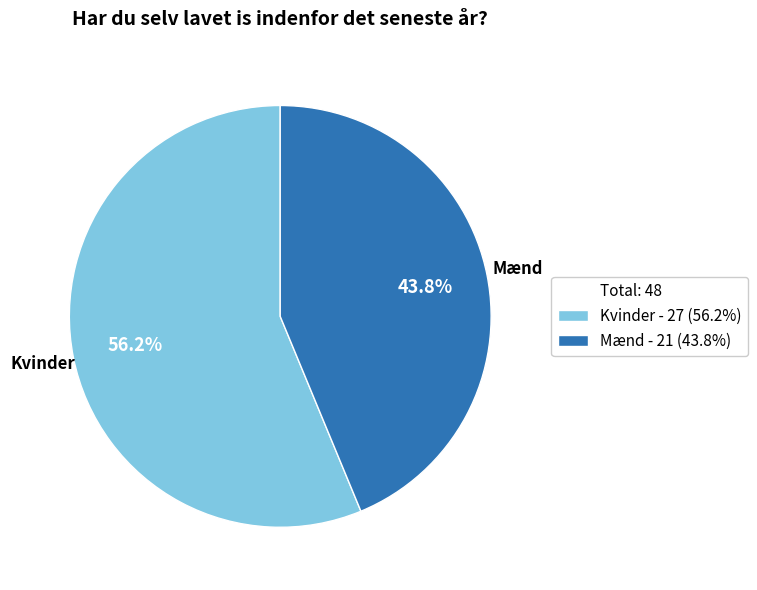

Count the number of slices in the pie.

2